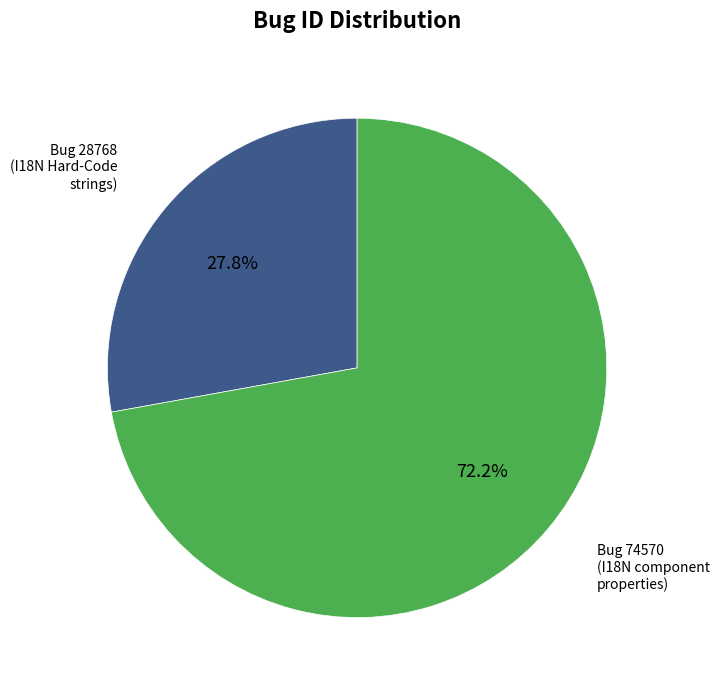

Does any single category account for the majority?

Yes